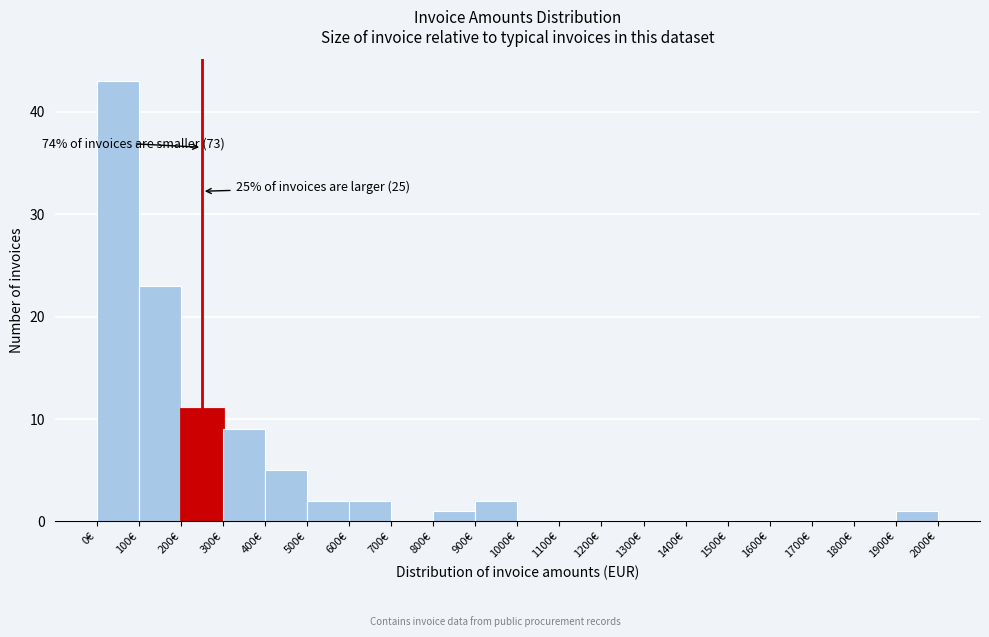

Over which range of the x-axis is the bar tallest?

0 to 100